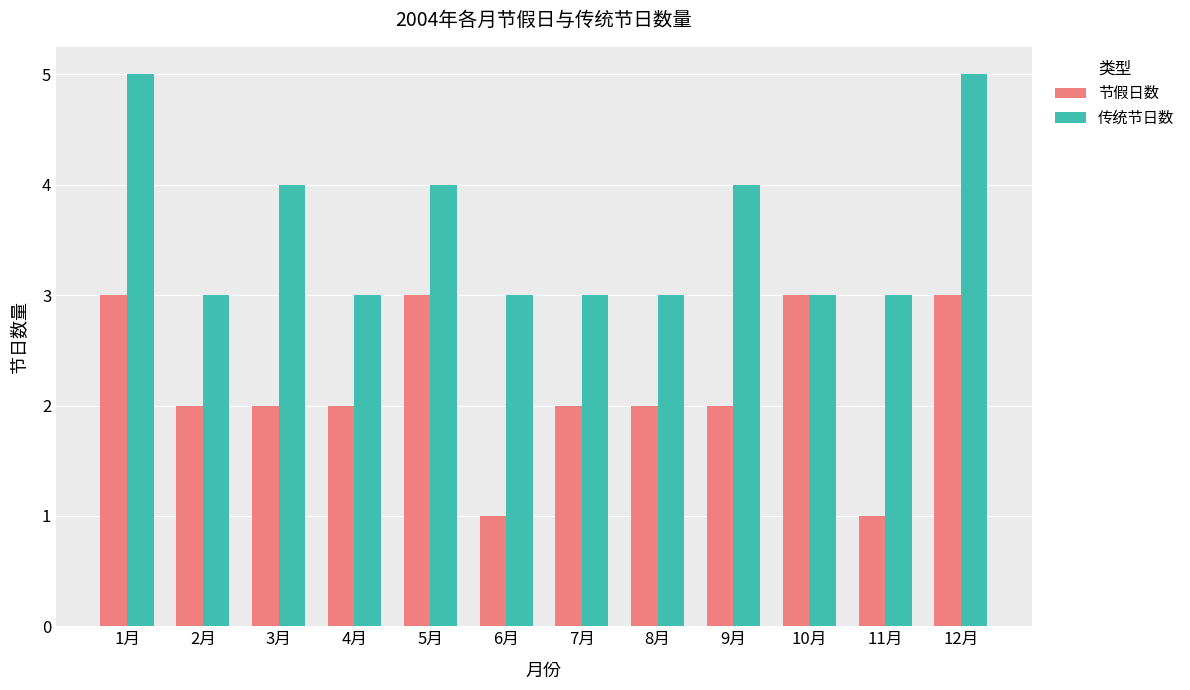

What is the sum of the 节假日数 values at 8月 and 4月?

4